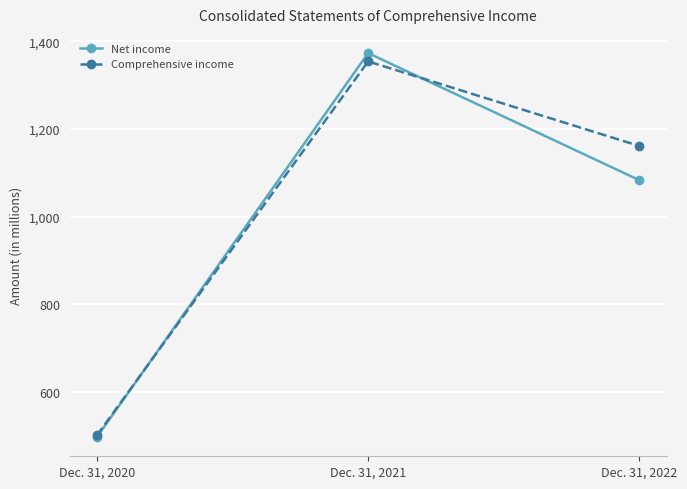

Reading left to right, list all the values displayed in this chart.

Net income: Dec. 31, 2020=497	Dec. 31, 2021=1373	Dec. 31, 2022=1083
Comprehensive income: Dec. 31, 2020=501	Dec. 31, 2021=1354	Dec. 31, 2022=1161